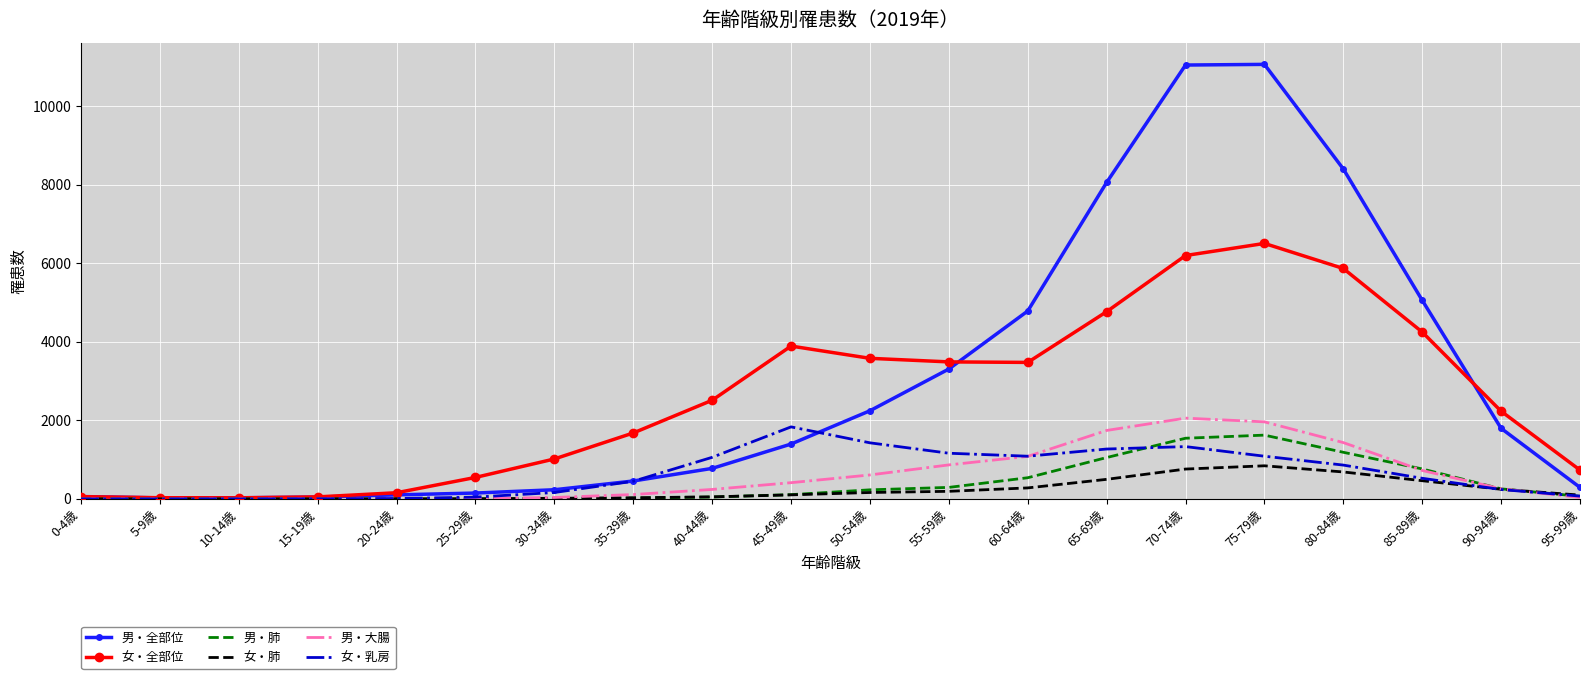

What is the maximum value shown in the chart?

11068